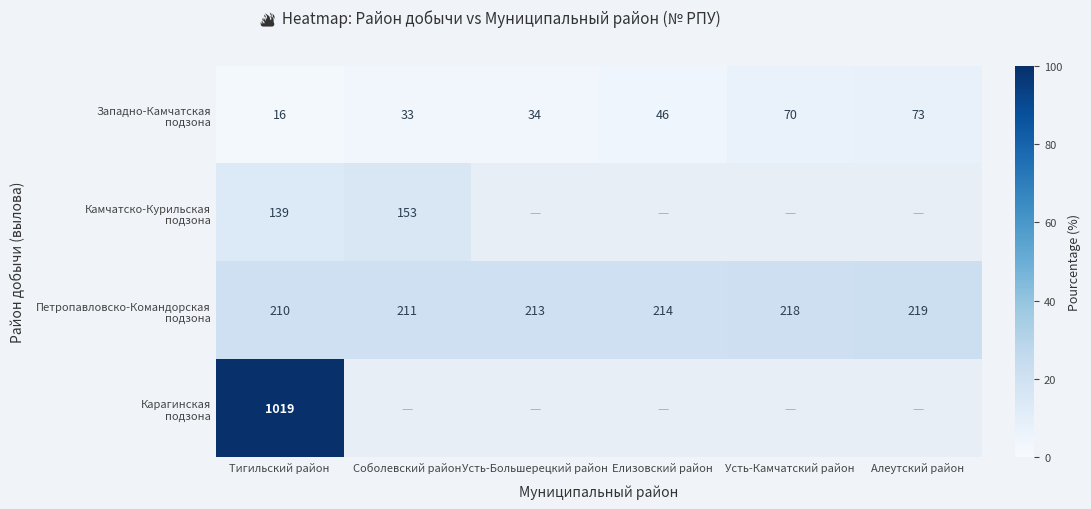

The value of Петропавловско-Командорская подзона at Тигильский район is 7.2. True or false?

False